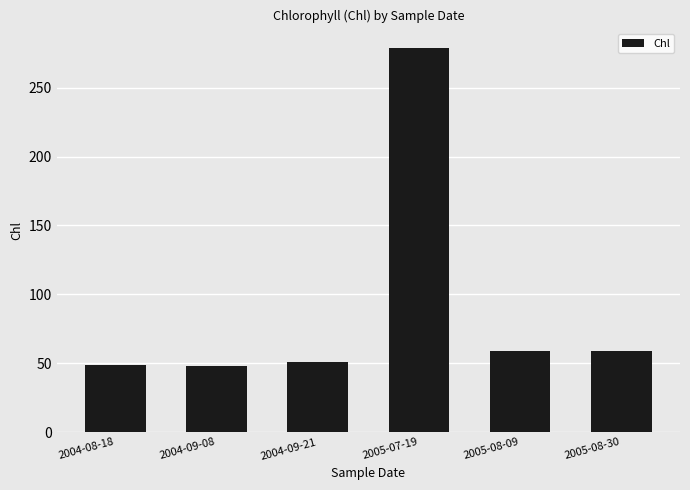

What is the label of the 5th bar from the left?

2005-08-09